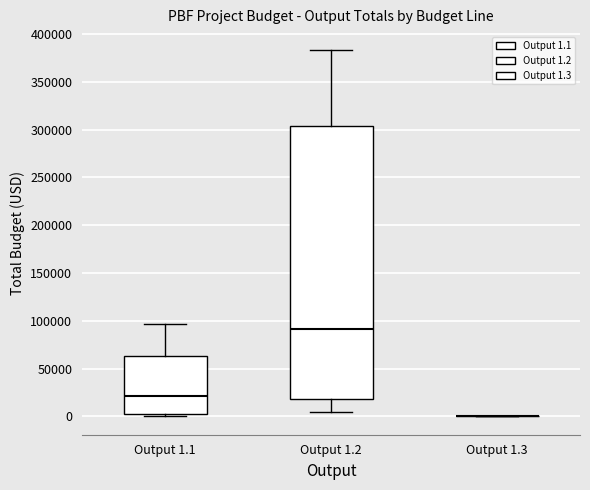

Which box is the tallest, from its lower edge to its upper edge?

Output 1.2